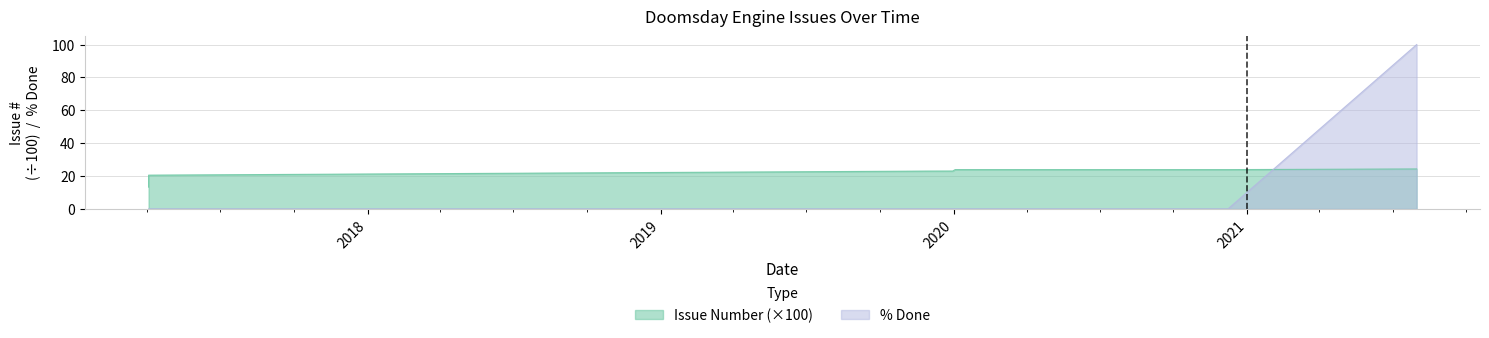

At 2017-04-03, list the series in order from largest to smallest.

Issue Number, % Done